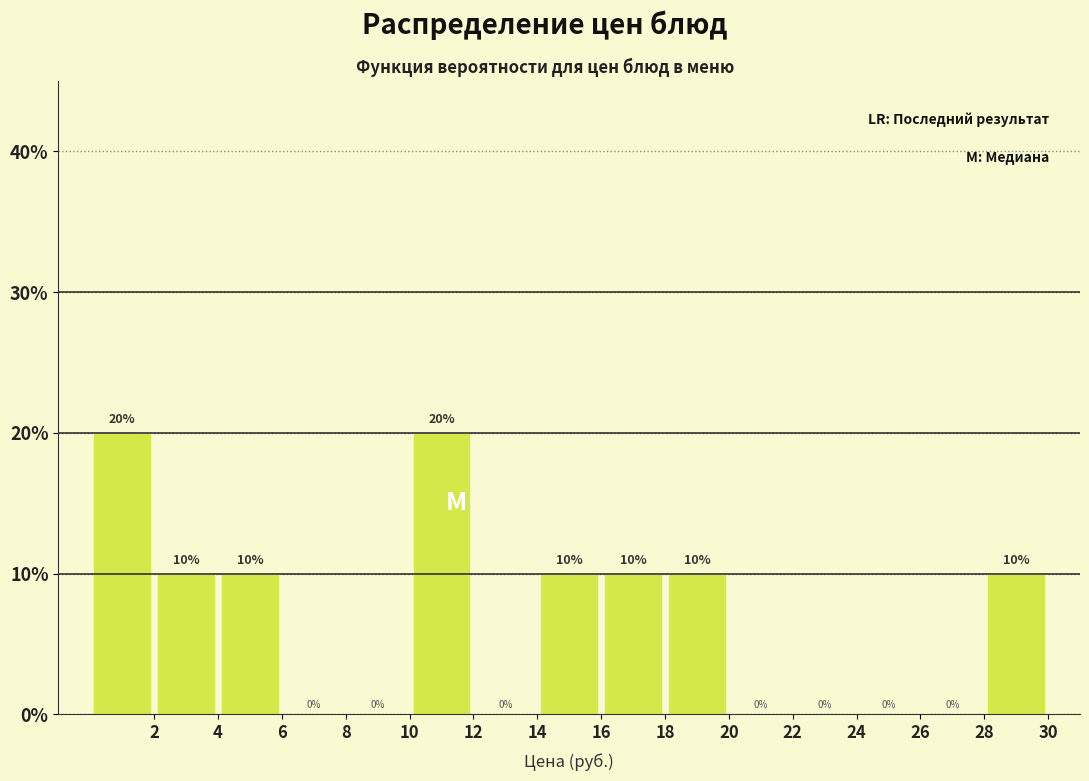

Reading left to right, list every bar in this chart as the range it spans on the x-axis followed by its height.

0 to 2: 20
2 to 4: 10
4 to 6: 10
6 to 8: 0
8 to 10: 0
10 to 12: 20
12 to 14: 0
14 to 16: 10
16 to 18: 10
18 to 20: 10
20 to 22: 0
22 to 24: 0
24 to 26: 0
26 to 28: 0
28 to 30: 10